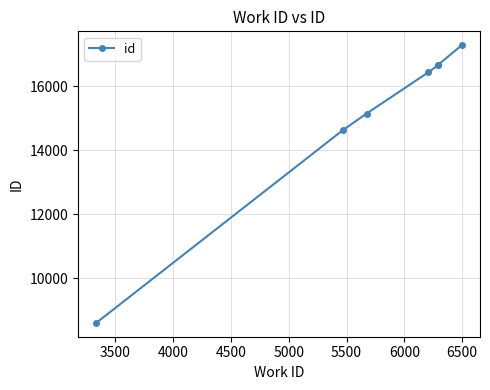

Approximately how many times larger is the value at 3500 compared to 5000?

0.9